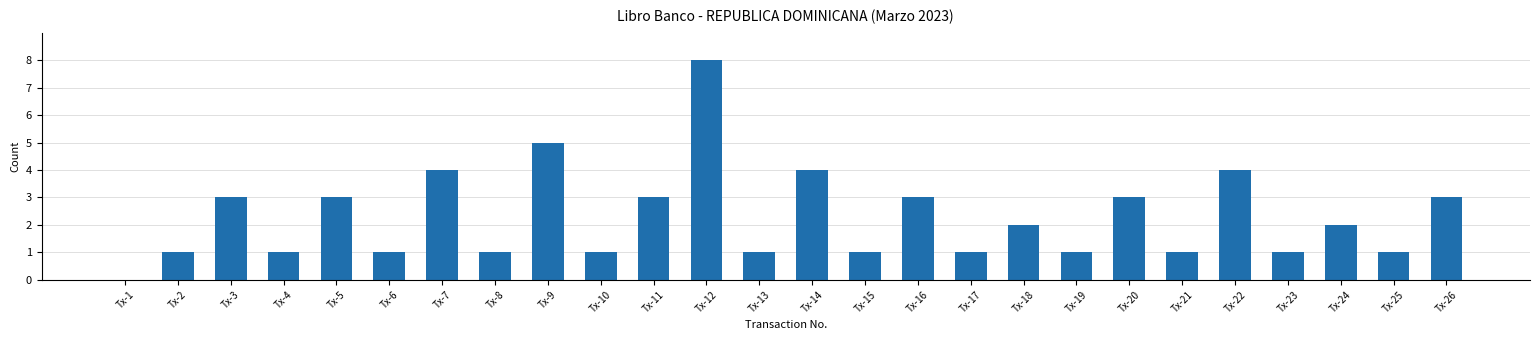

What is the sum of the values at Tx-8 and Tx-12?

9